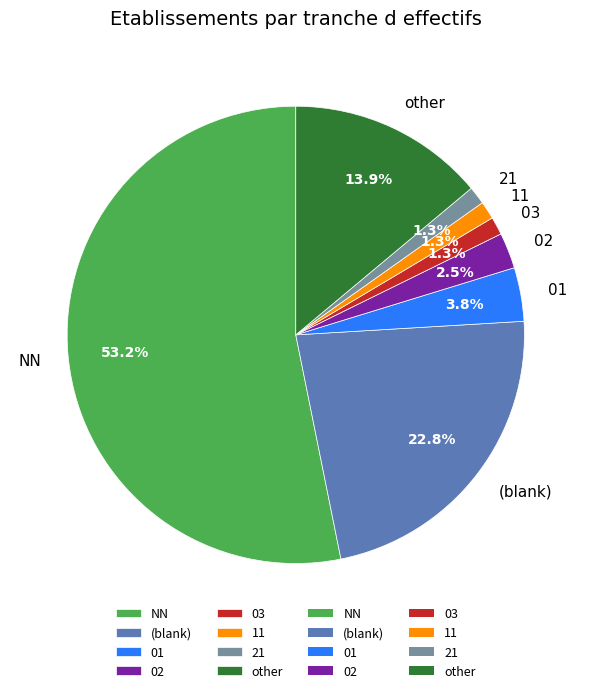

How many segments does this pie chart have?

8